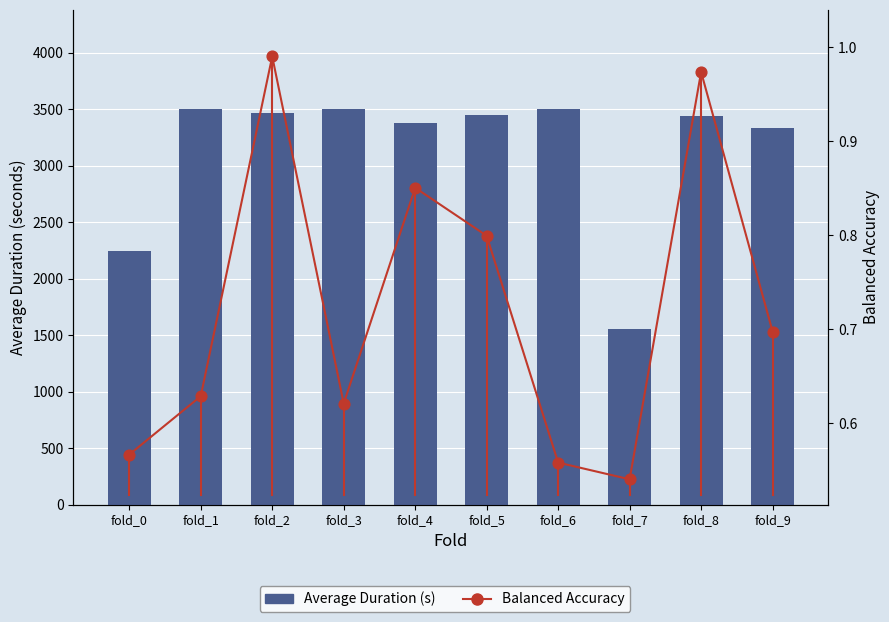

Which series has the largest total across all categories?

Average Duration (s)